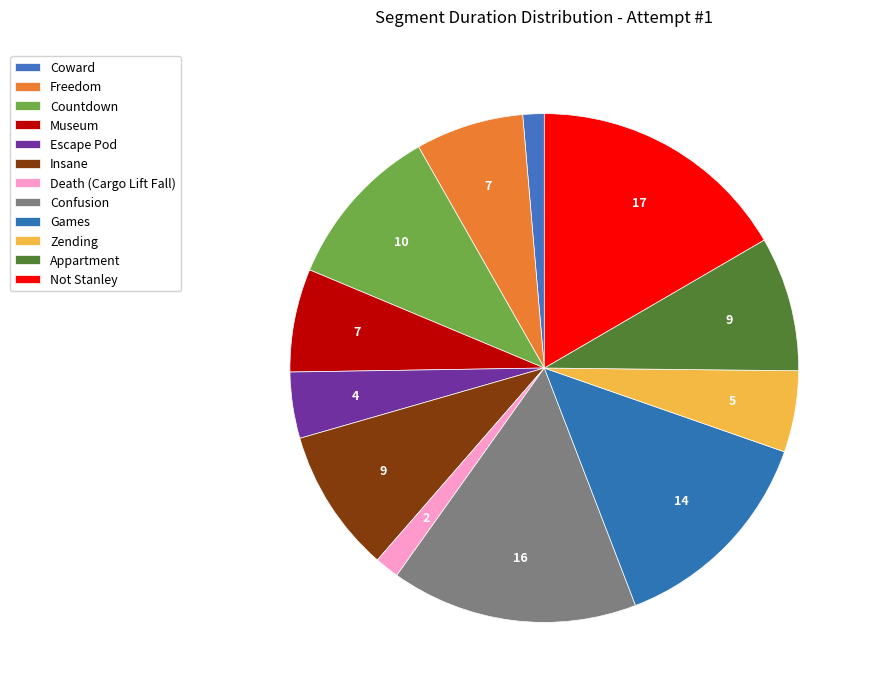

How many segments does this pie chart have?

12